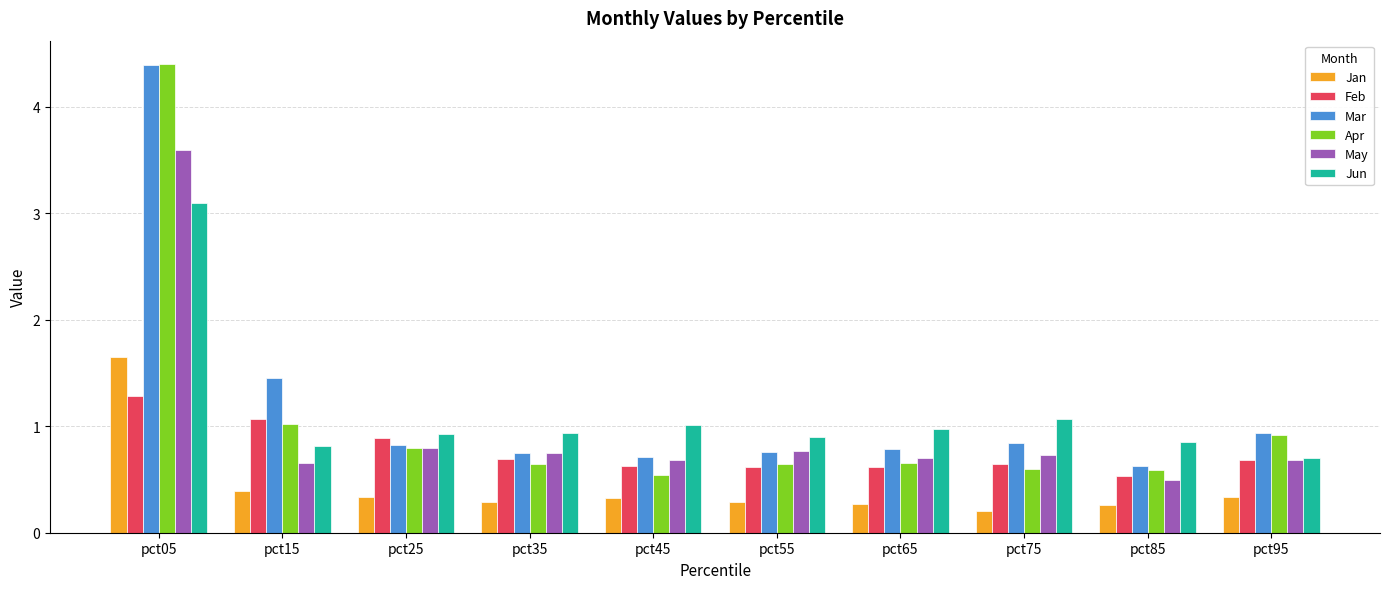

At which category does the chart reach its peak across all series?

pct05